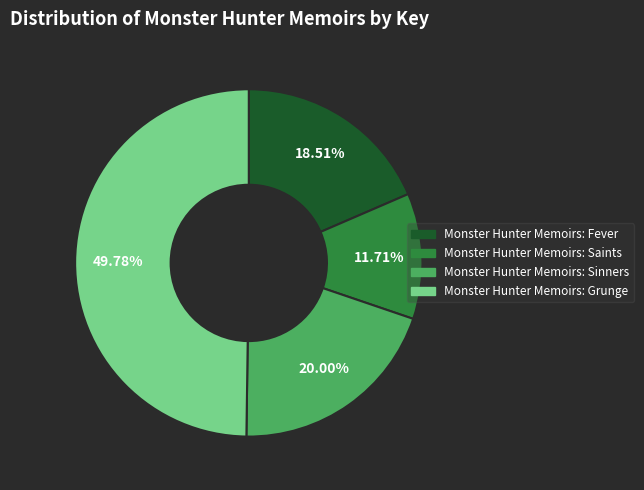

Which has a higher value, Monster Hunter Memoirs: Sinners or Monster Hunter Memoirs: Fever?

Monster Hunter Memoirs: Sinners